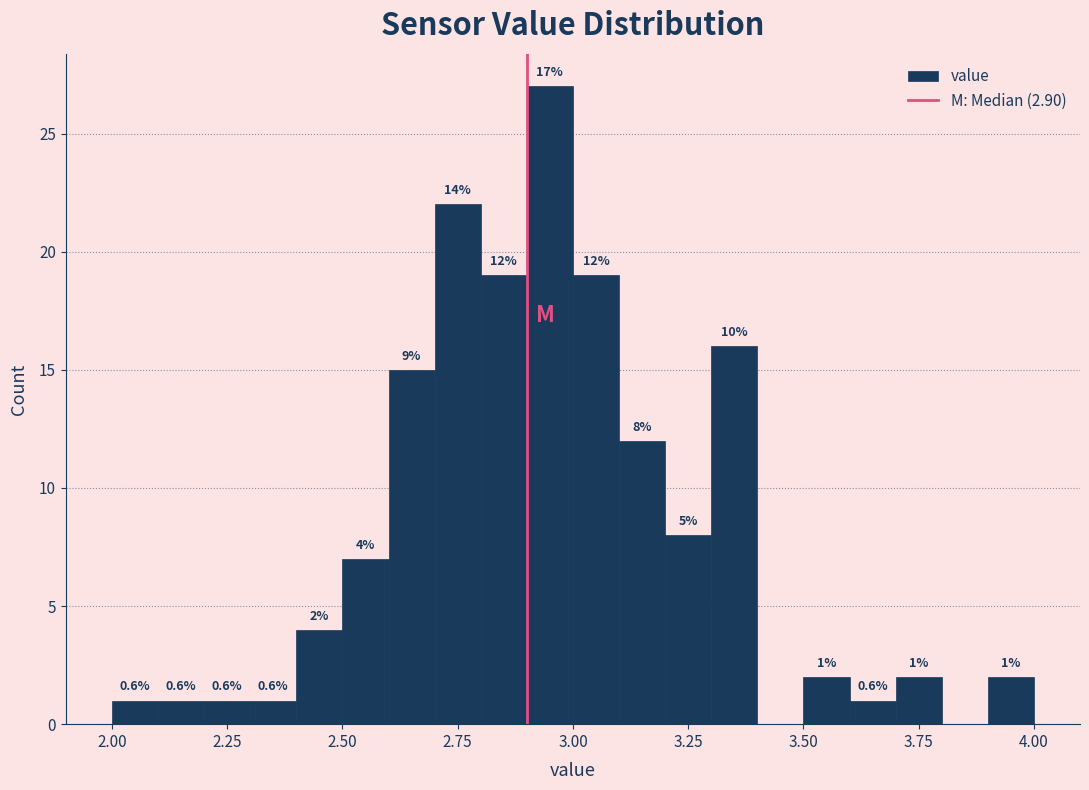

Around what value on the x-axis is the tallest bar? Give the approximate position of its centre, as read against the axis.

2.95